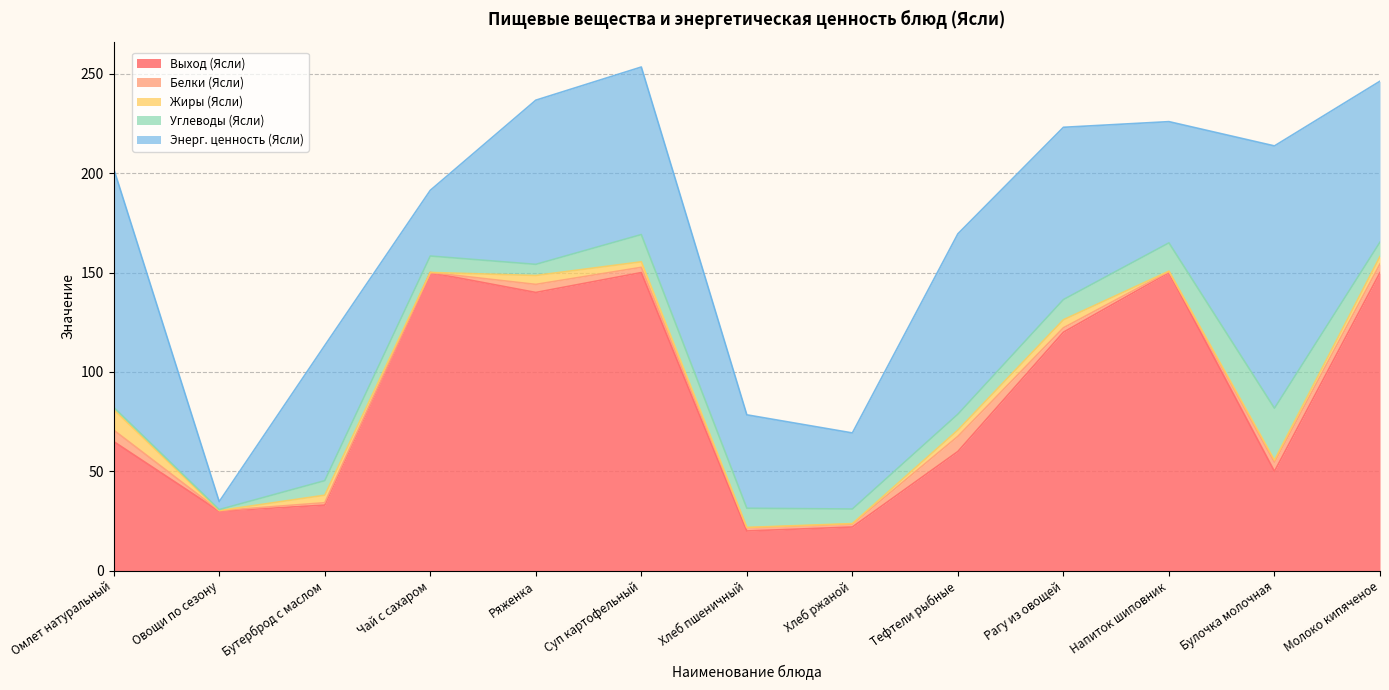

What is the sum of the Выход (Ясли) values at Суп картофельный and Булочка молочная?

200.0